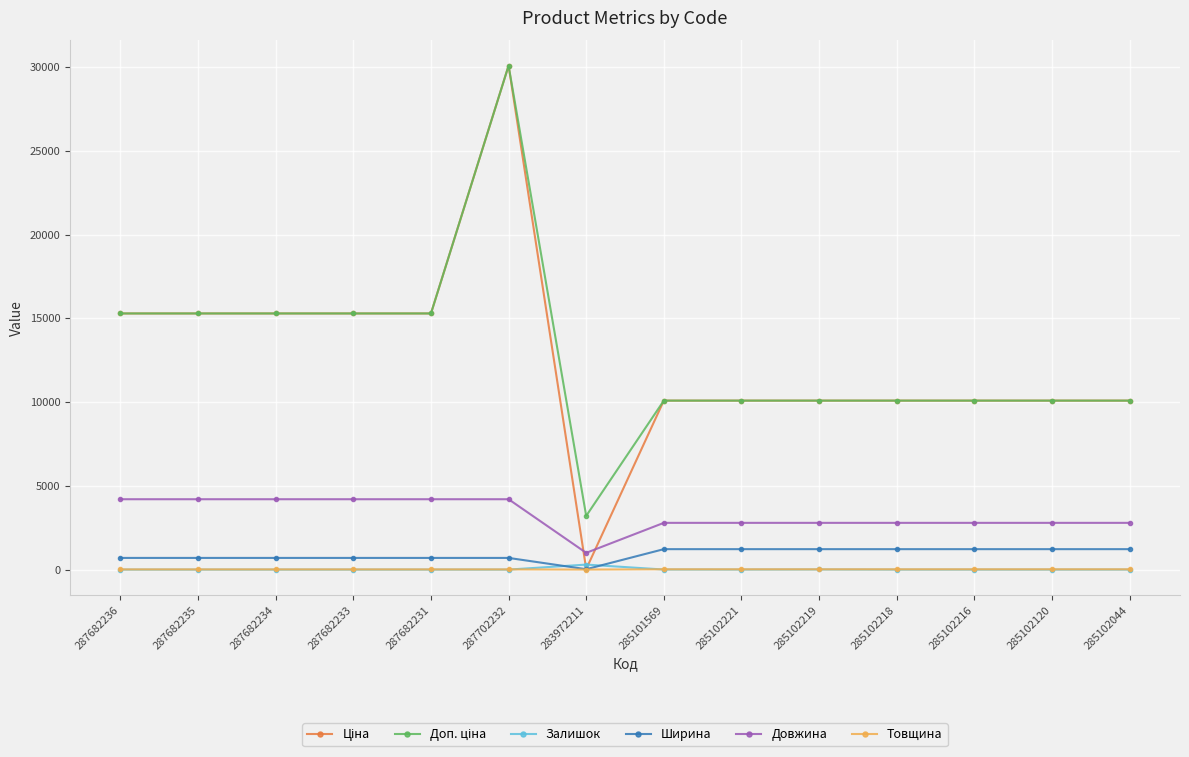

The value of Довжина at 287682236 is 4200.0. True or false?

True